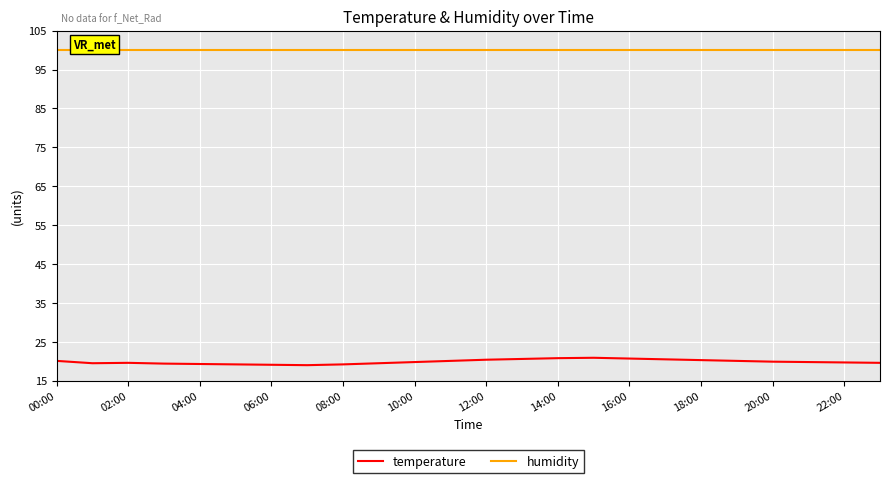

At which label is humidity closest to 99?

00:00